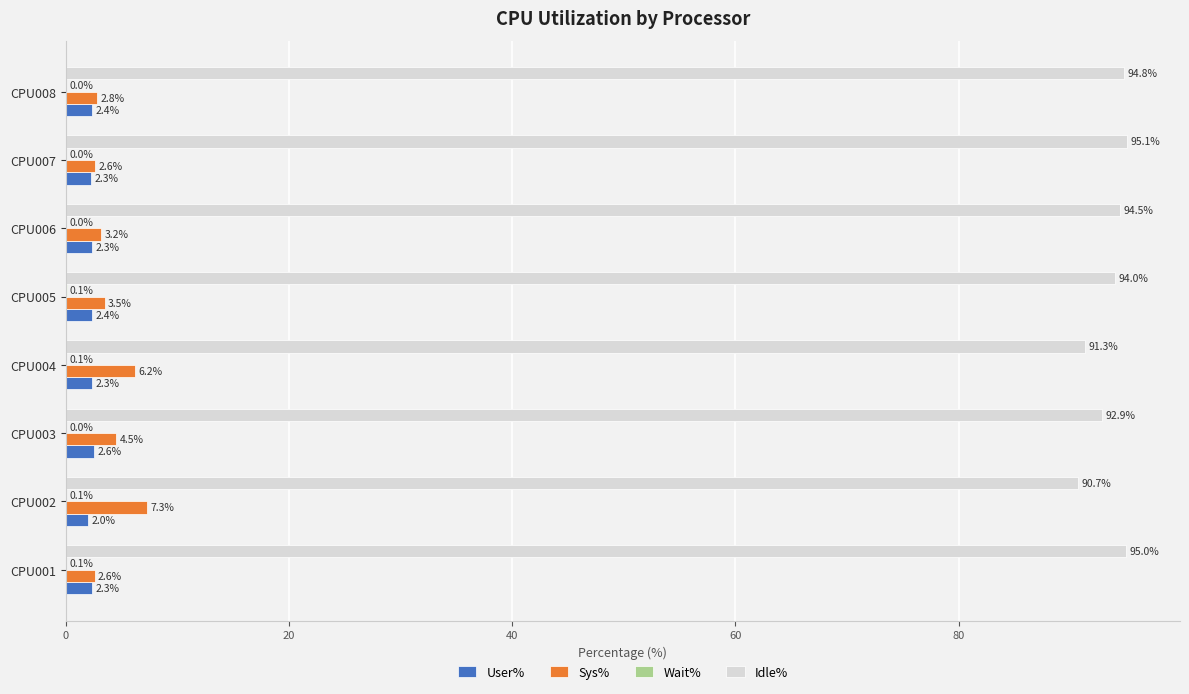

The value of User% at CPU006 is 2.3. True or false?

True